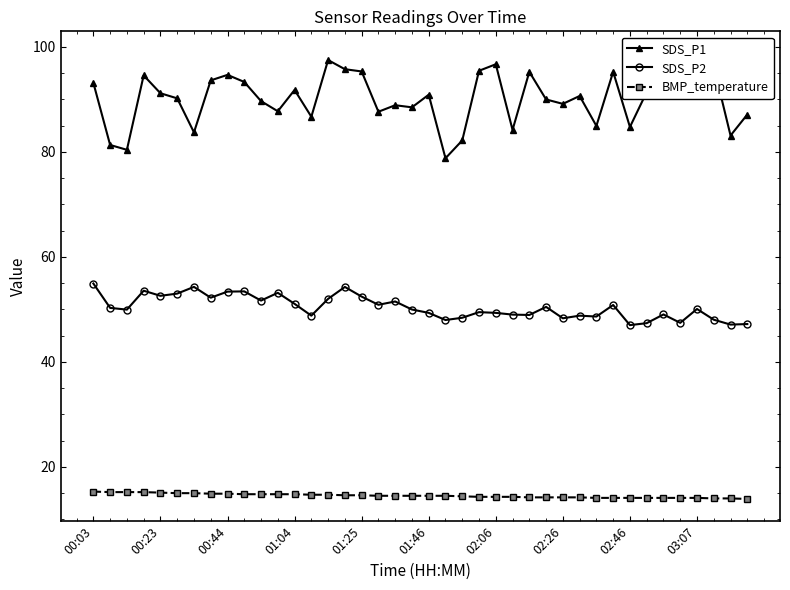

The value of SDS_P2 at 02:06 is 49.3. True or false?

True